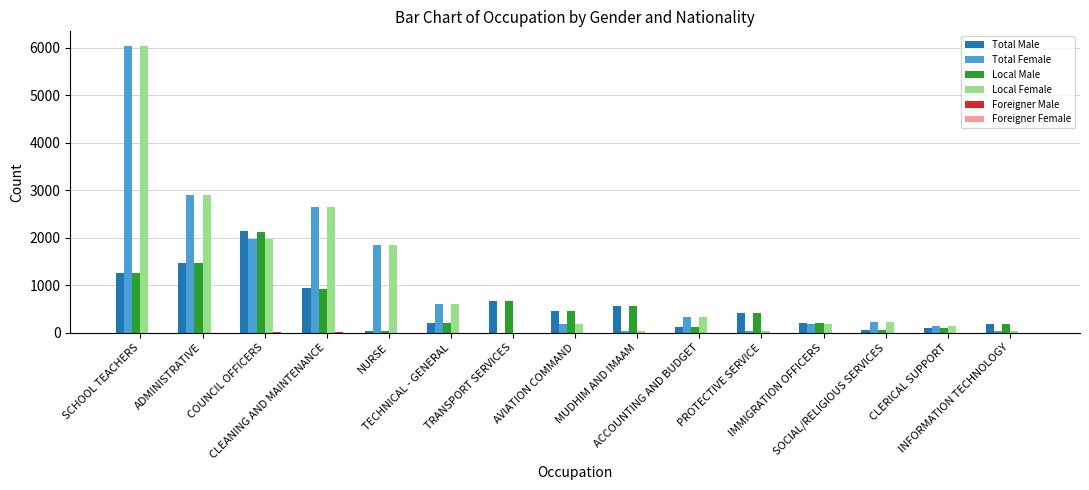

How many categories are shown in the chart?

15